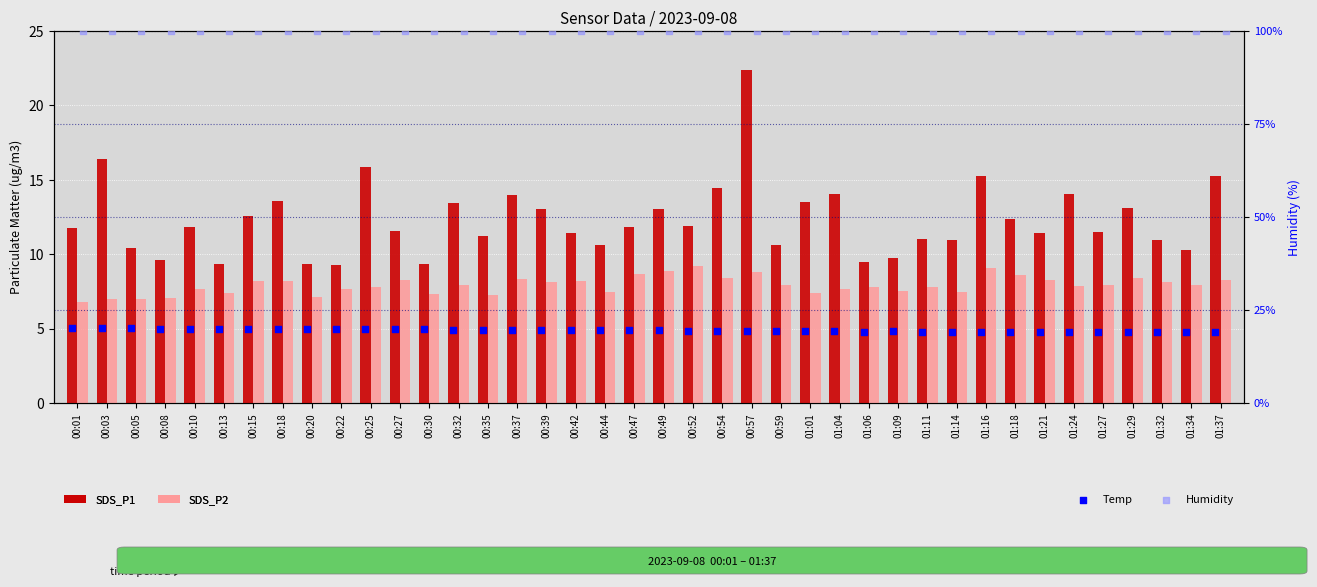

Is the value of Temp at 00:47 greater than the value of Humidity at 00:13?

No